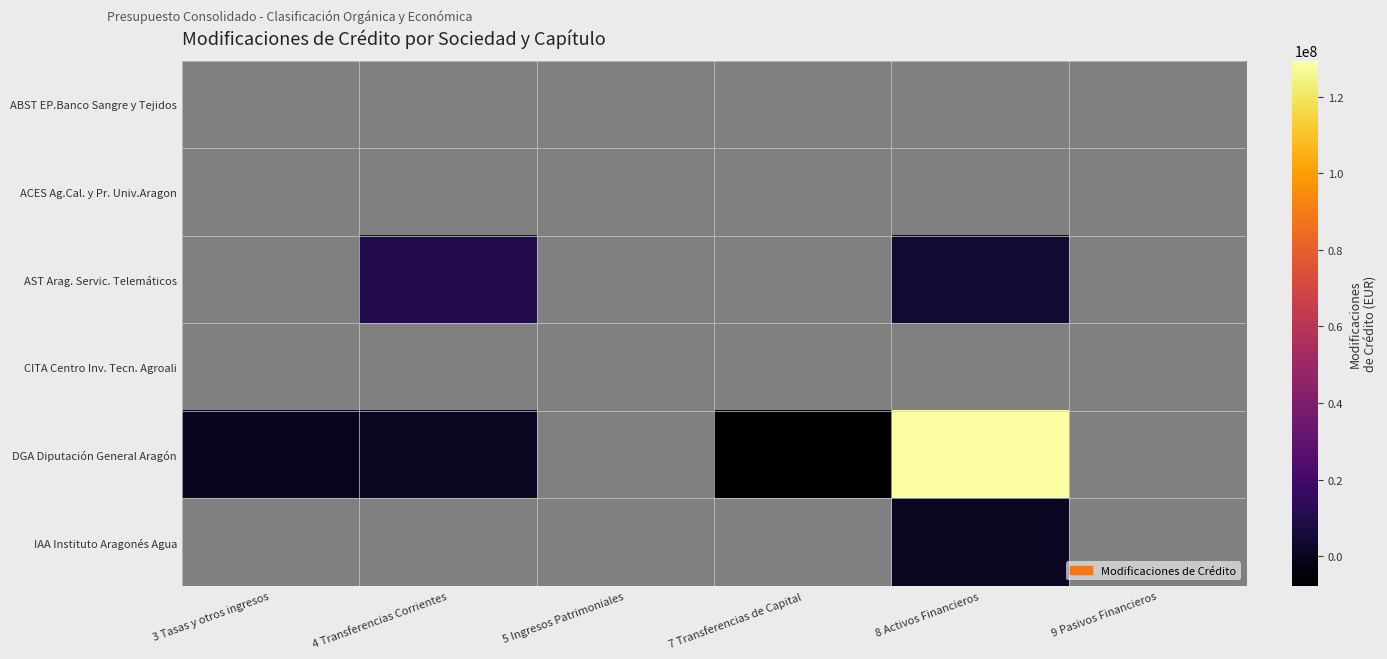

Which series has the largest range (max minus min)?

DGA Diputación General Aragón